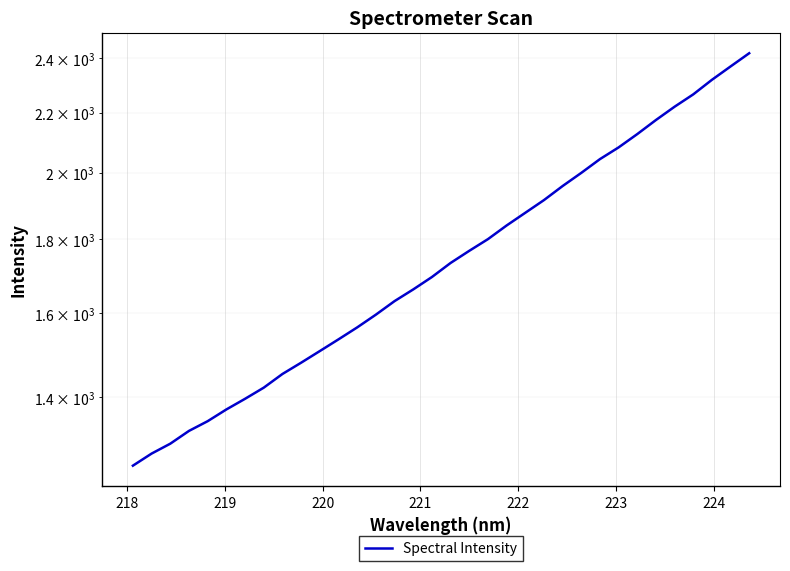

What is the minimum value shown in the chart?

1256.1